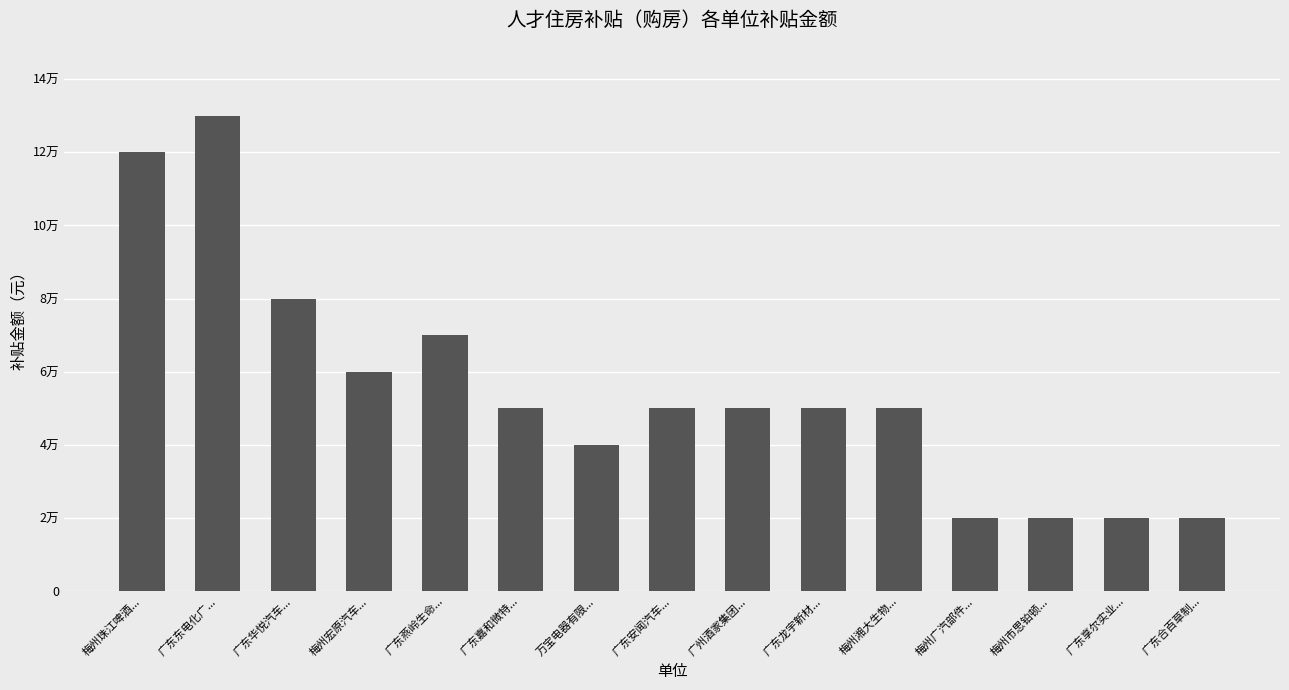

Does the chart contain any negative values?

No